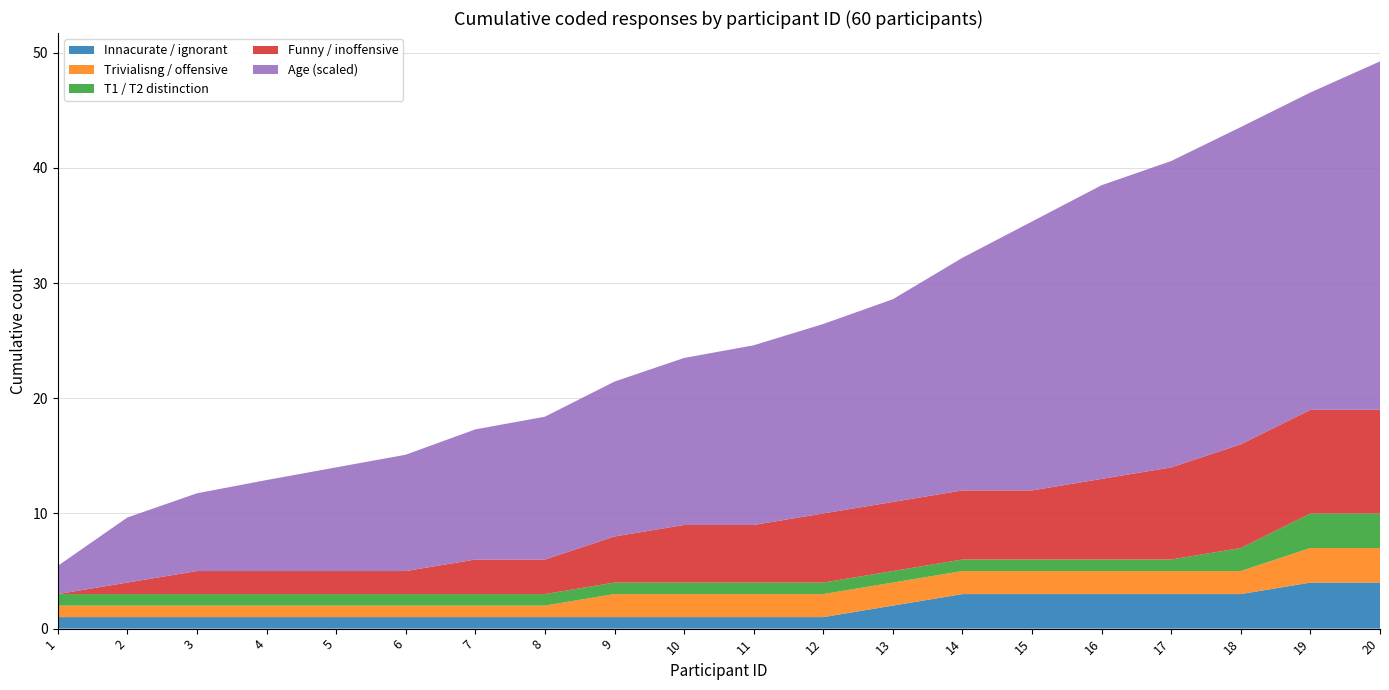

What is the highest value of the Innacurate / ignorant series?

4.0